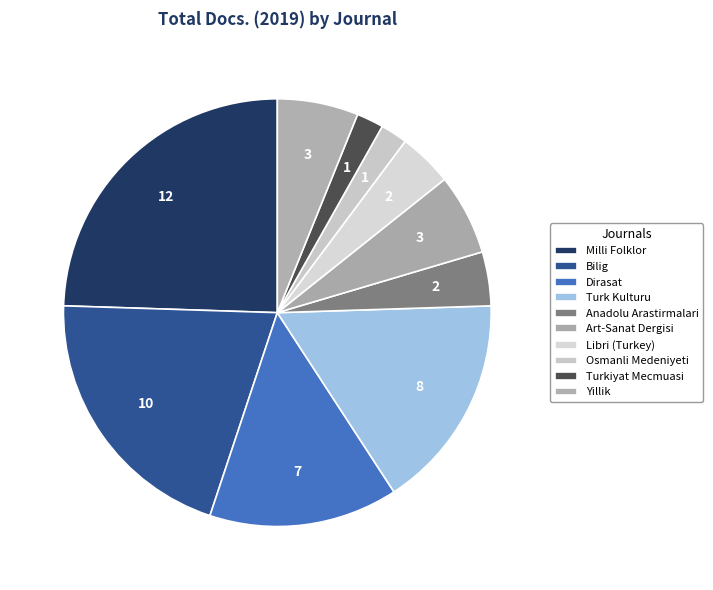

Count the number of slices in the pie.

10